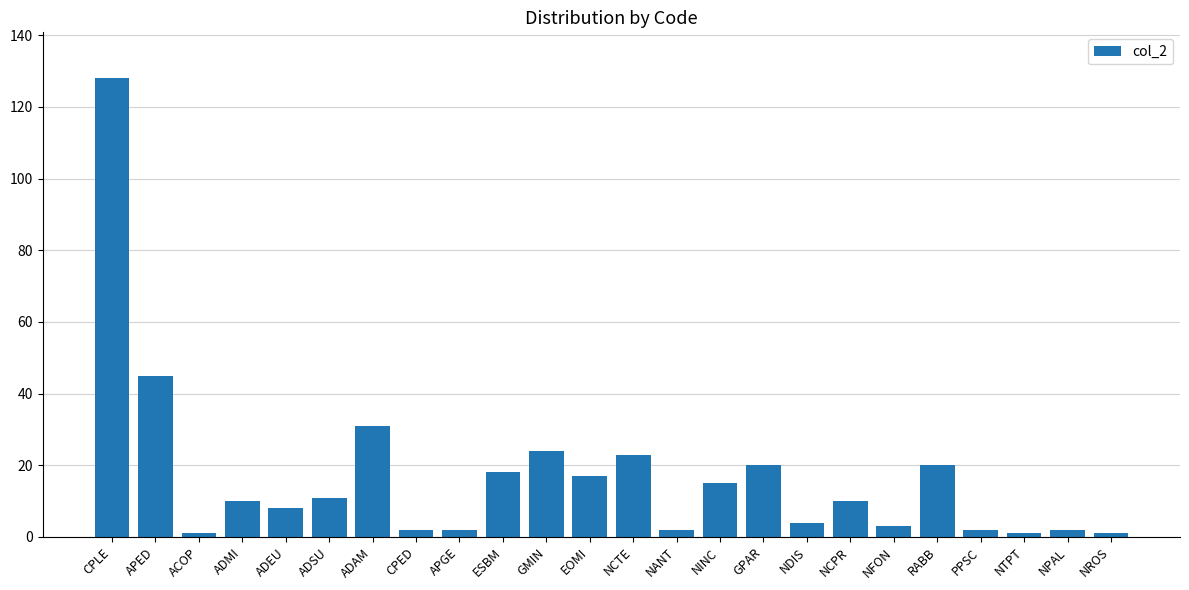

What is the sum of all values?

400